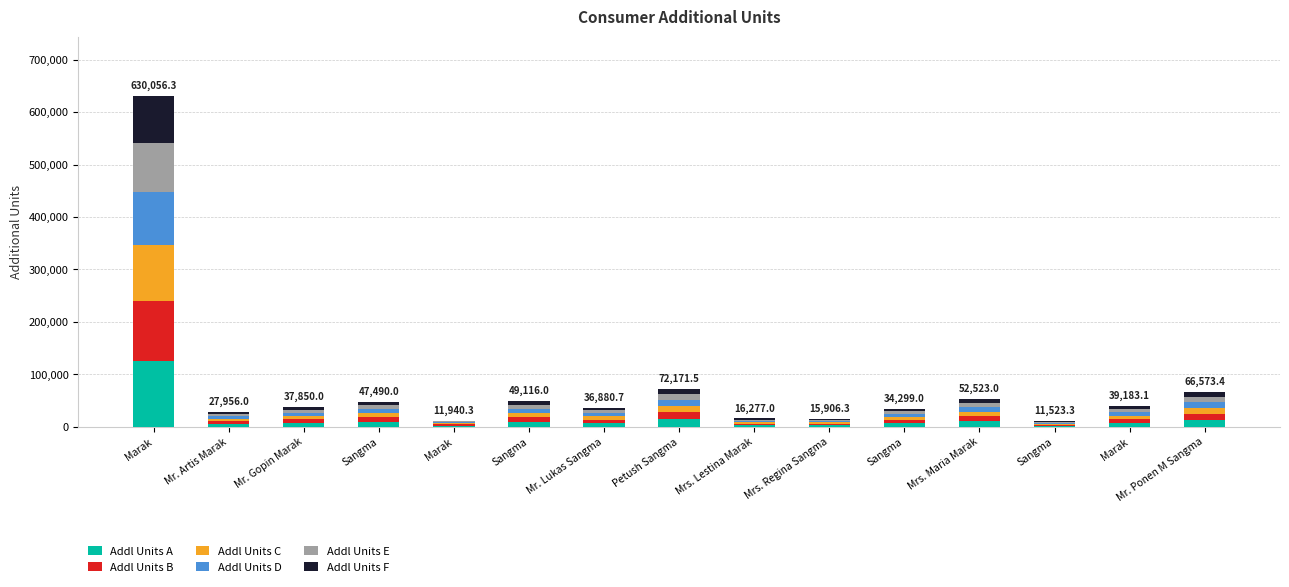

Which series changed the most between Sangma and Mrs. Regina Sangma?

Addl Units A